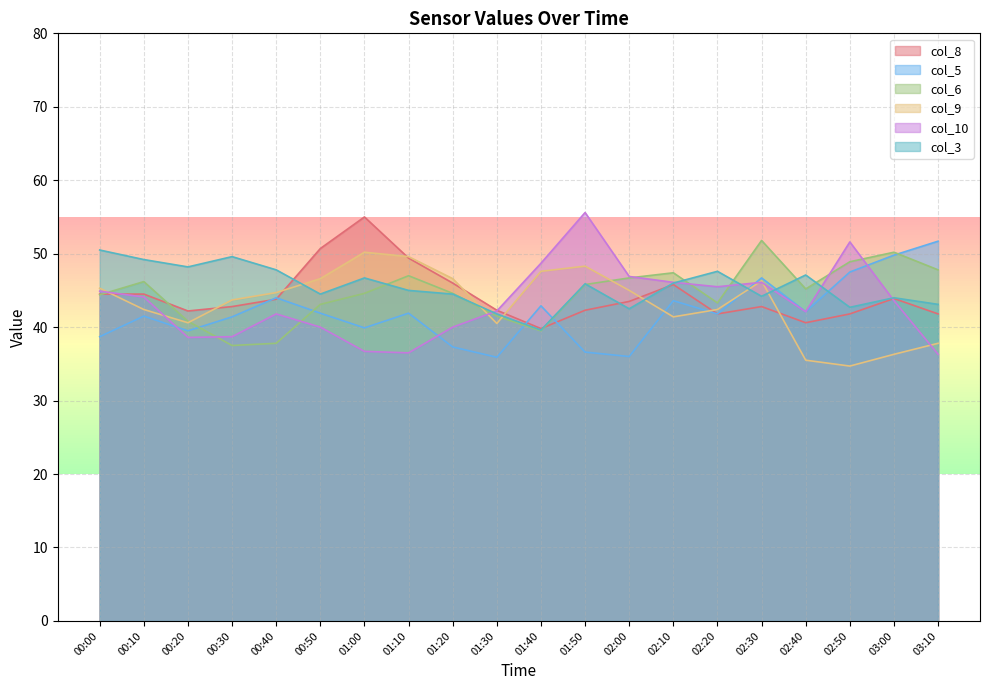

What are all the series names shown in the legend?

col_8, col_5, col_6, col_9, col_10, col_3